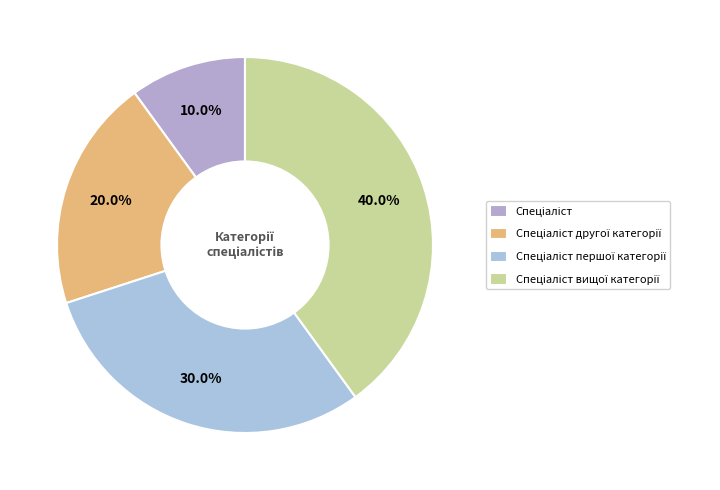

How many segments does this pie chart have?

4